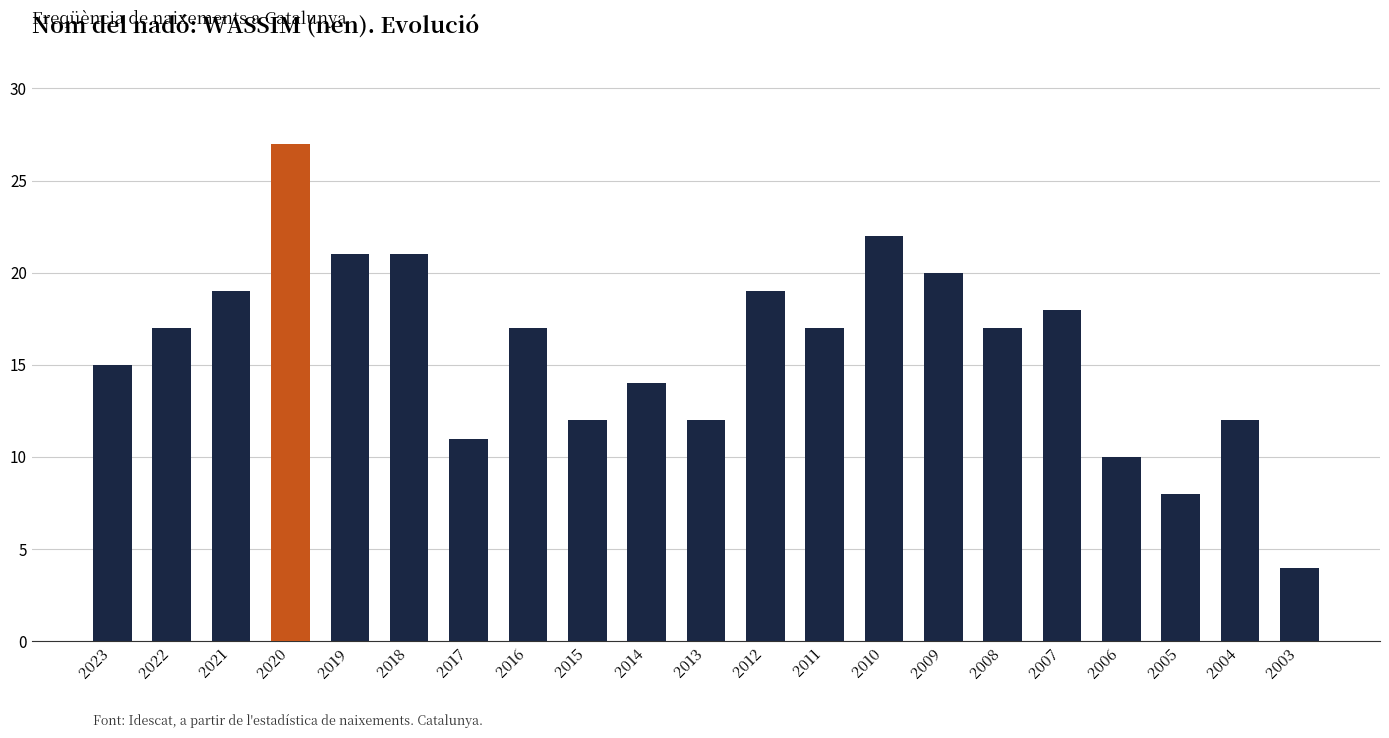

What is the change in value from 2018 to 2007?

-3